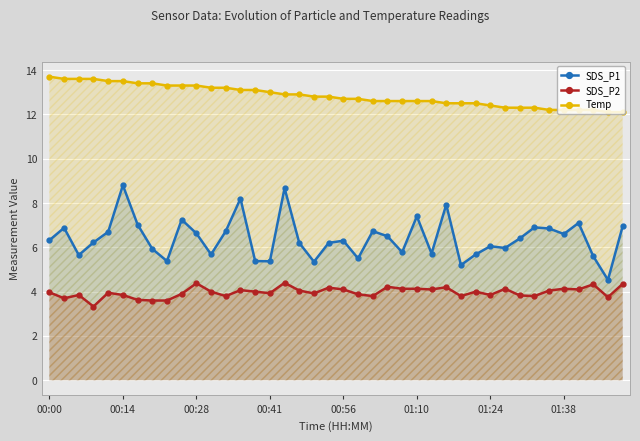

List the series in order of their overall mean, lowest first.

SDS_P2, SDS_P1, Temp